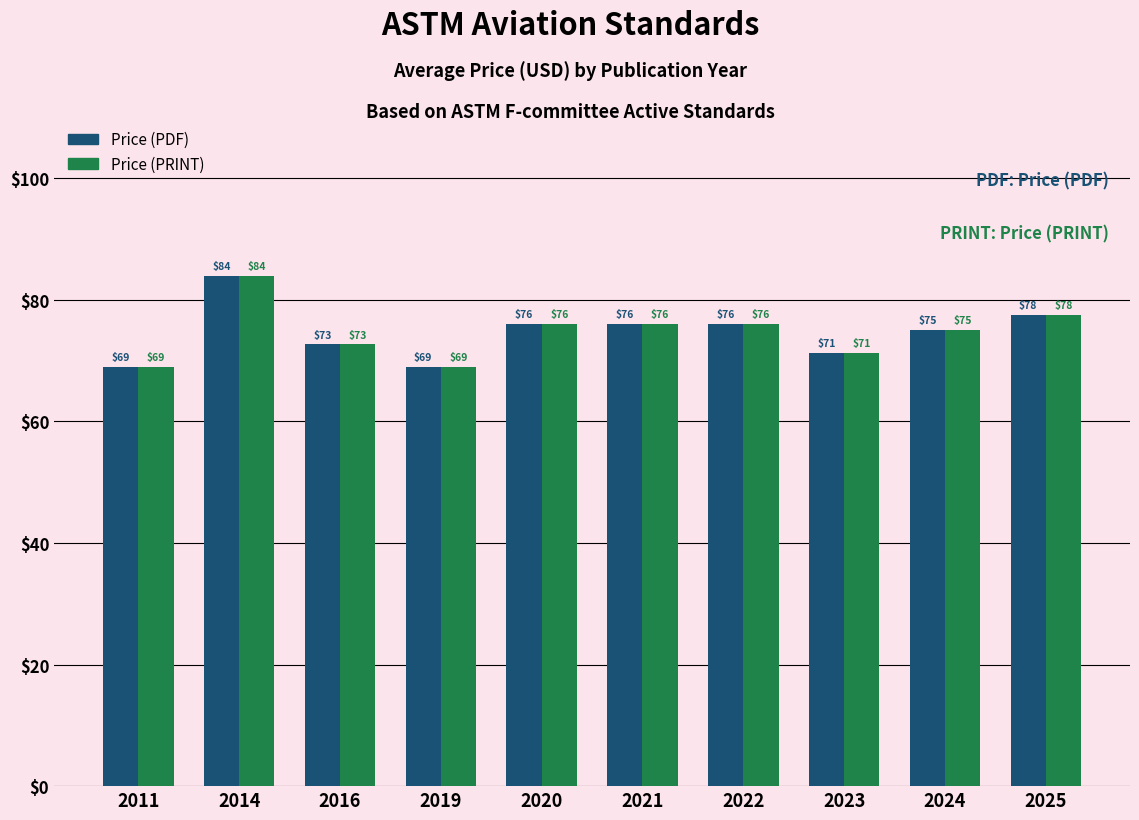

Is it true that Price (PDF) equals 77.5 at 2025?

True